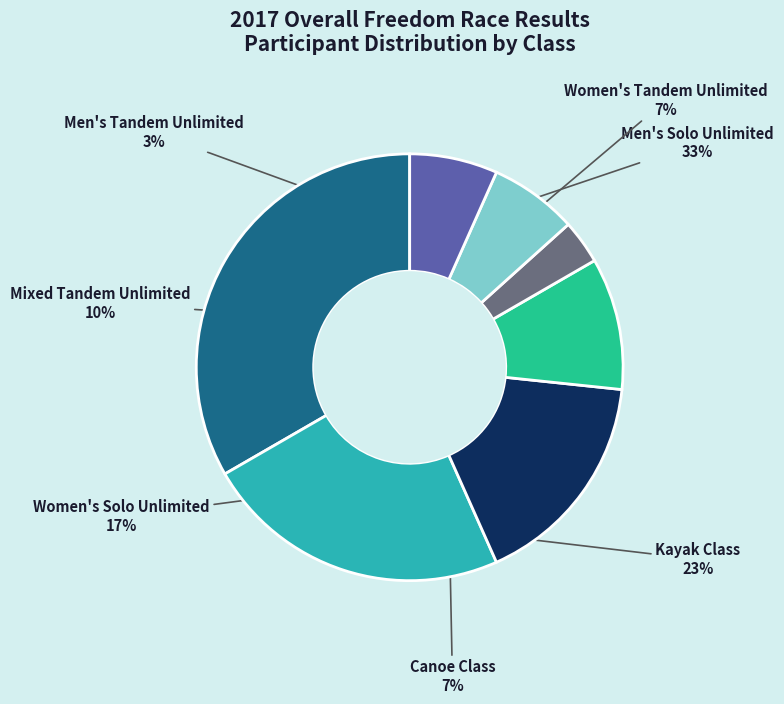

To the nearest percent, what portion does Men's Tandem Unlimited represent?

3%